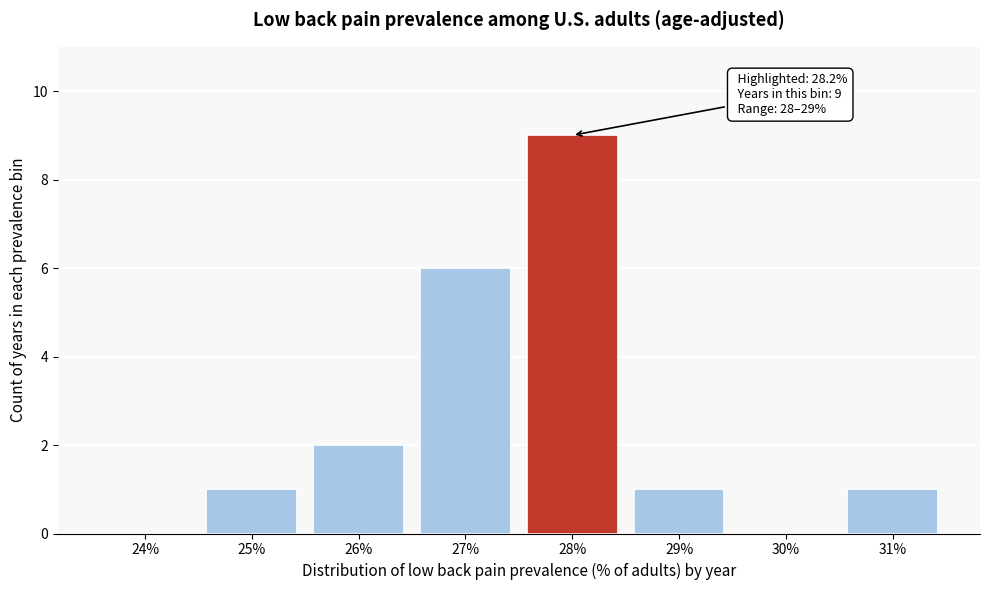

Reading left to right, extract all data points from this chart.

24%=0	25%=1	26%=2	27%=6	28%=9	29%=1	30%=0	31%=1